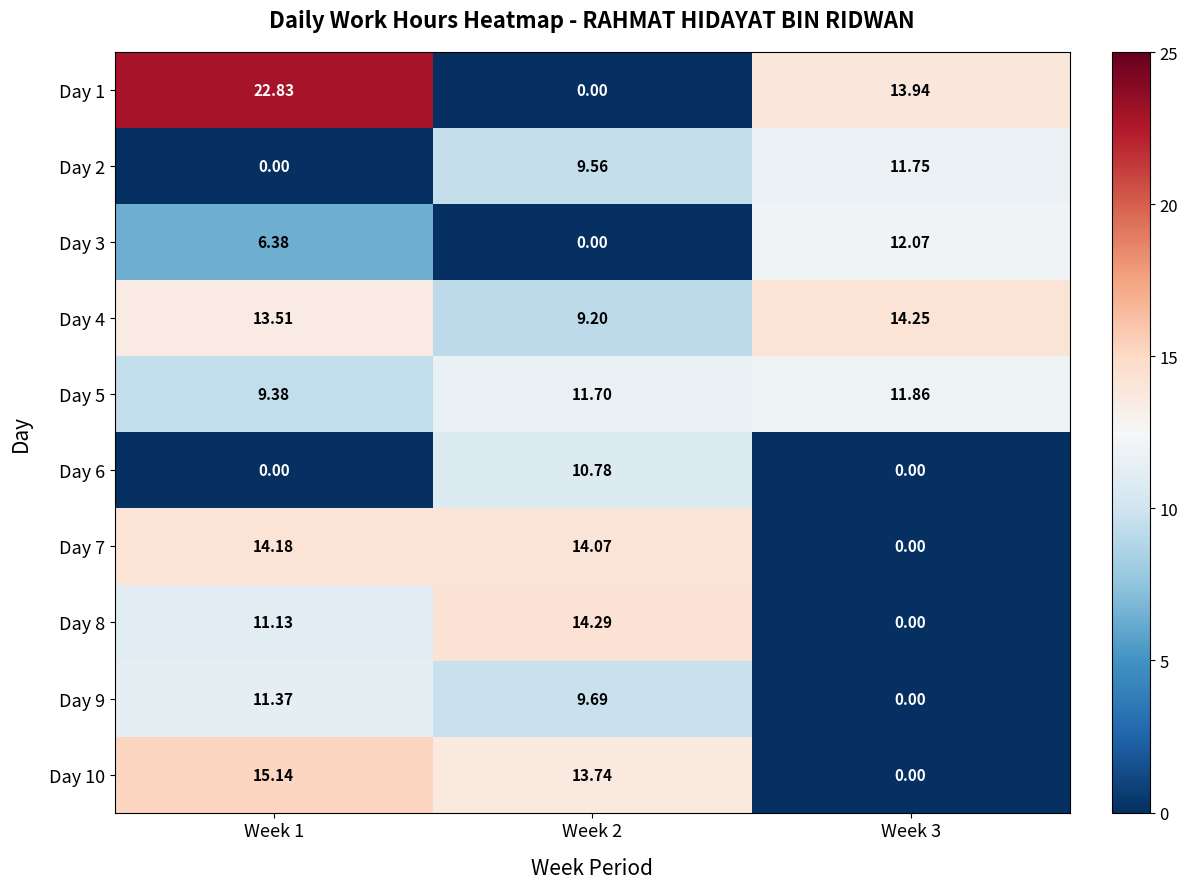

Is the value of Day 6 at Week 2 greater than the value of Day 3 at Week 1?

Yes